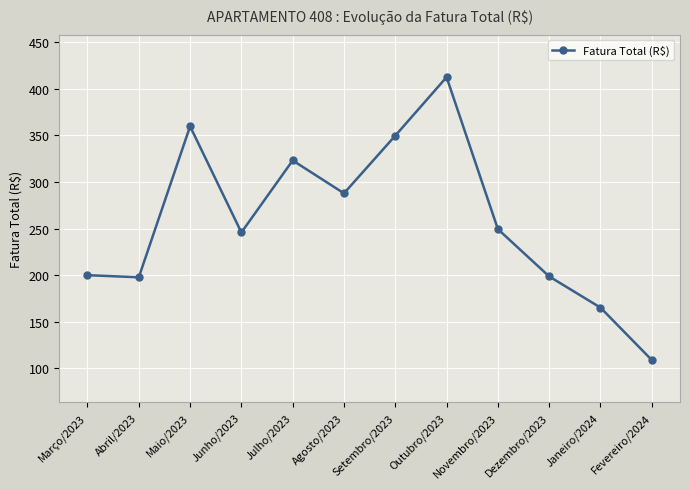

Approximately how many times larger is the value at Junho/2023 compared to Maio/2023?

0.7